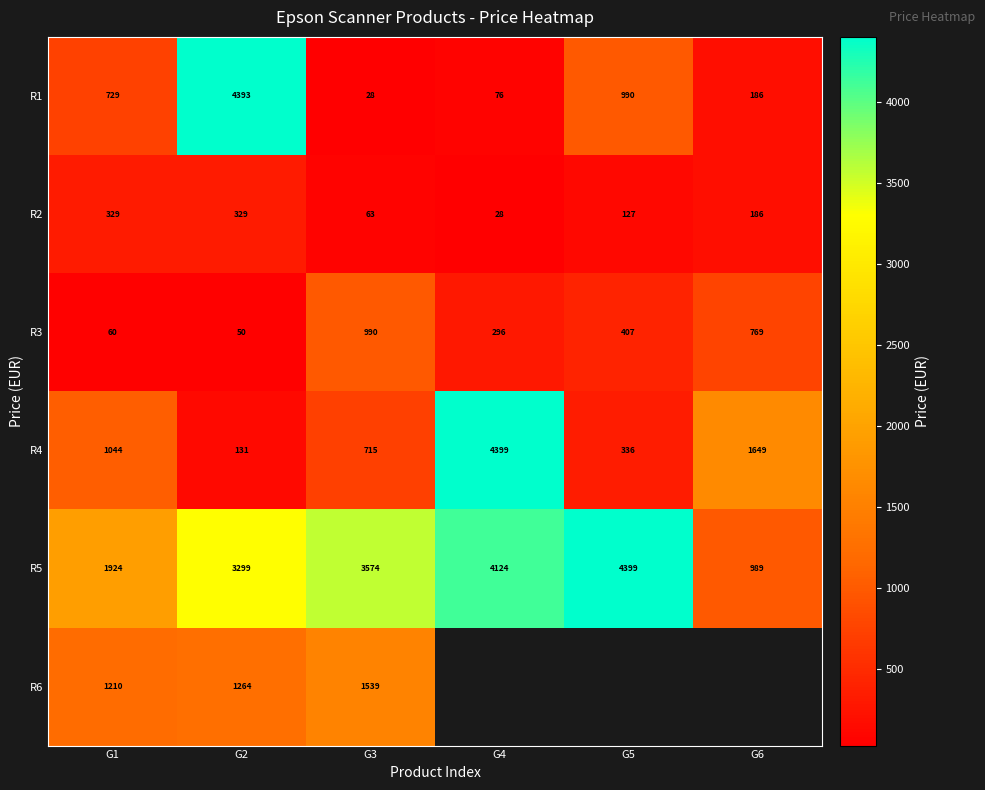

How many values in R6 are above zero?

3